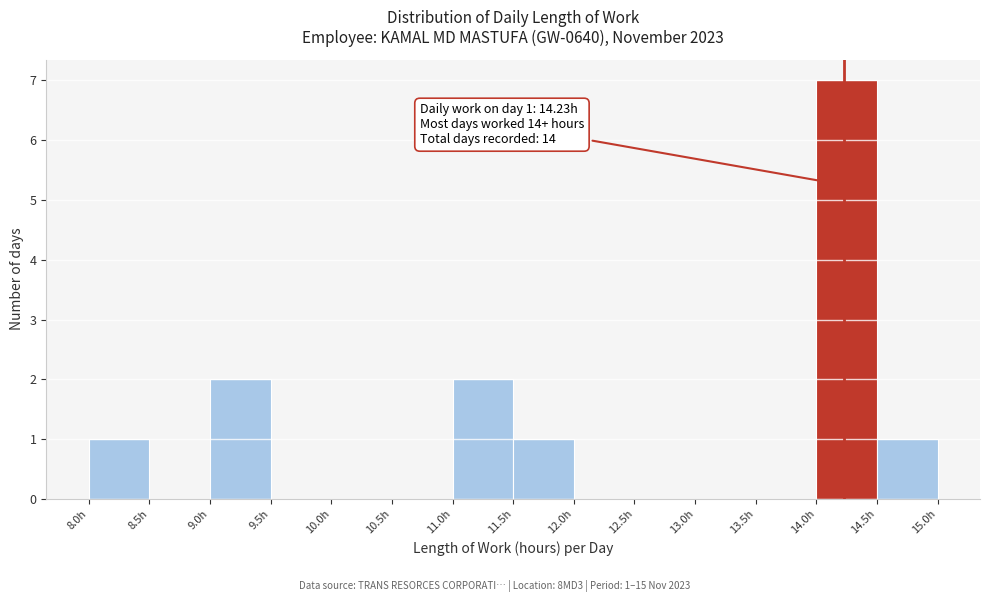

Which range on the x-axis has the tallest bar?

14.0 to 14.5